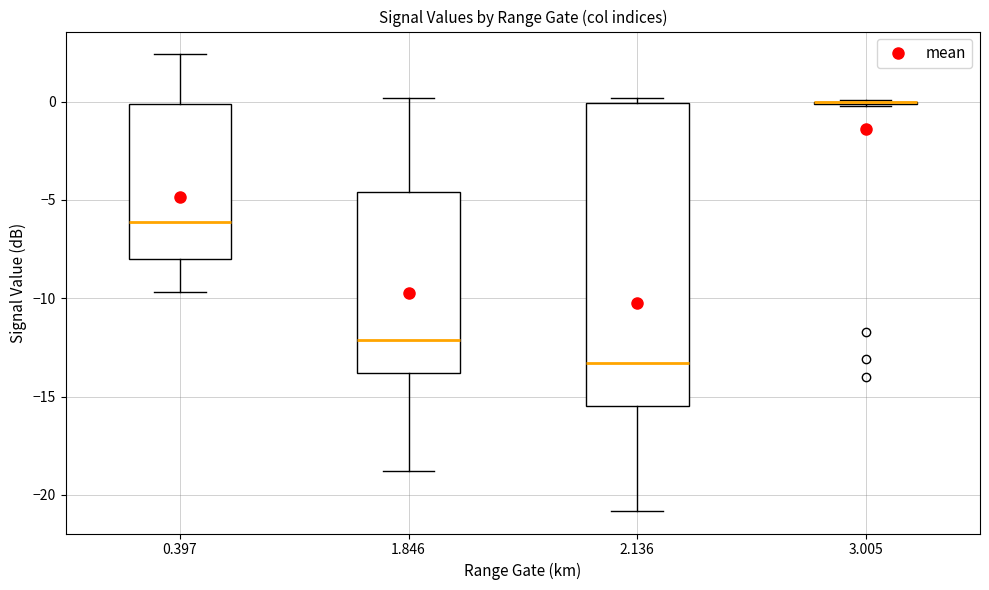

Reading left to right, transcribe this box plot: for each box, give where its median line is, the range the box spans, and where its two whiskers end, as read against the y-axis. The values are not printed on the chart, so give them approximately, as read against the axis.

0.397: median -6.0, box -8.0 to 0.0, whiskers -9.5 to 2.5
1.846: median -12.0, box -14.0 to -4.5, whiskers -19.0 to 0.0
2.136: median -13.5, box -15.5 to 0.0, whiskers -21.0 to 0.0 (just above the box's upper edge)
3.005: box collapsed to a line at 0.0, whiskers 0.0 to 0.0